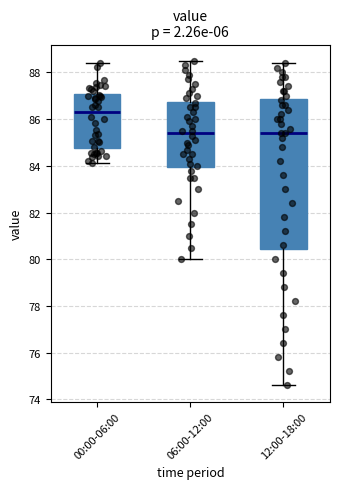

Comparing the boxes themselves (not the whiskers), which one is the tallest?

12:00-18:00